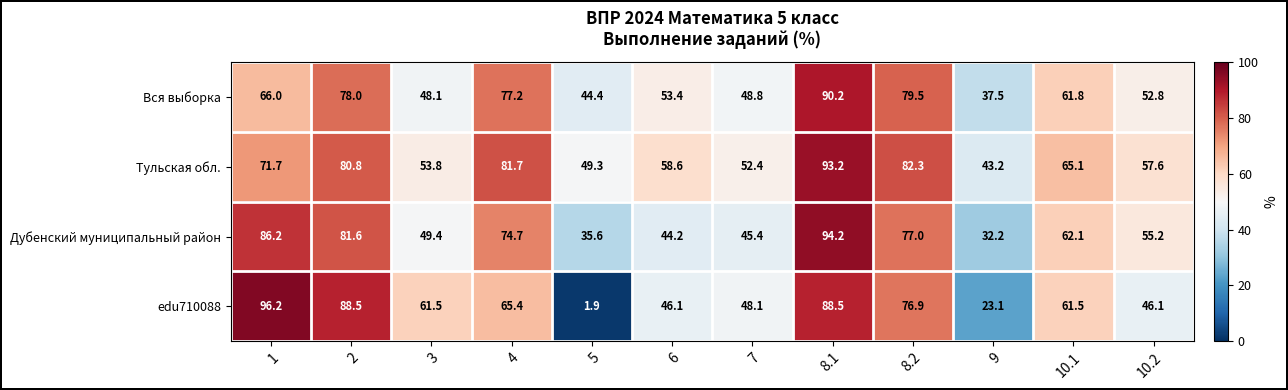

What is the difference between the second highest and minimum values in the Вся выборка series?

42.0